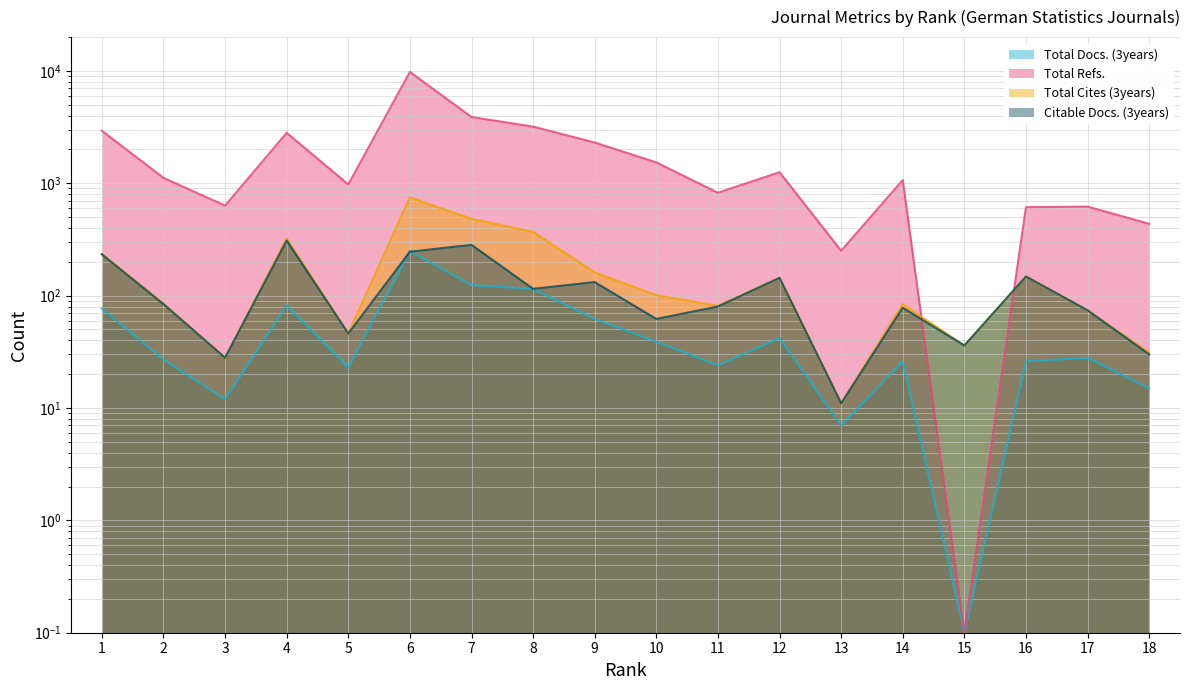

In Total Cites (3years), how many points are higher than both neighbors (excluding endpoints)?

5